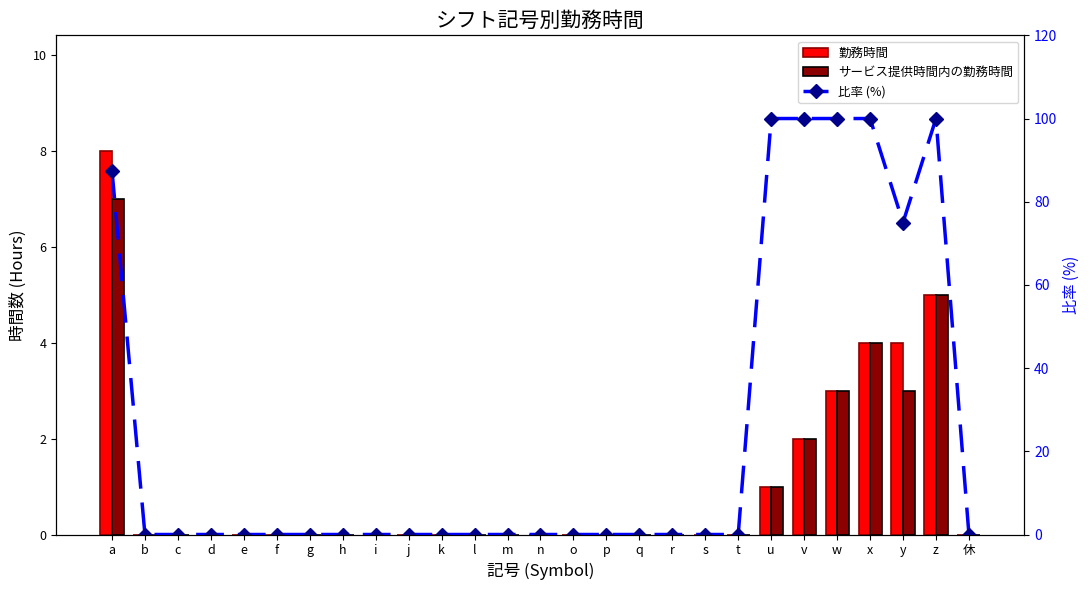

What position from the right is u?

7